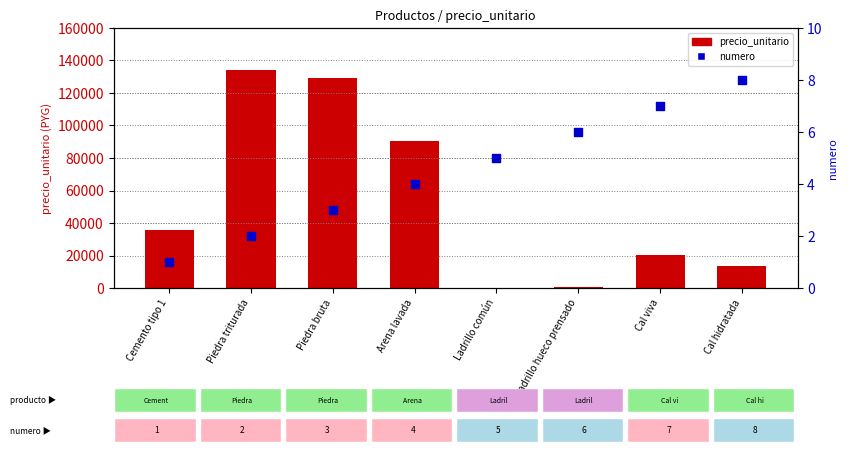

What are all the series names shown in the legend?

precio_unitario, numero